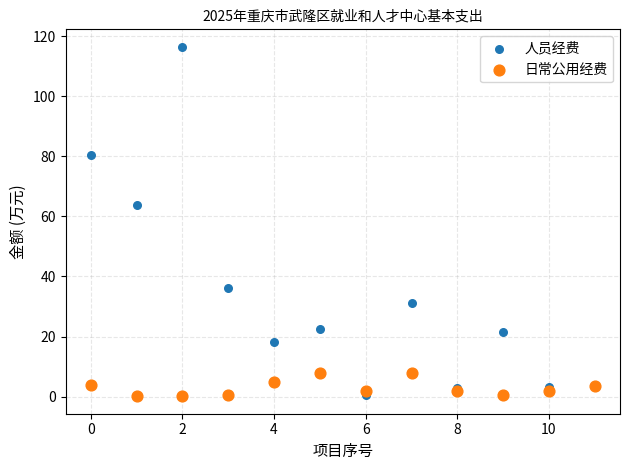

Which series has the widest spread of Y values?

人员经费